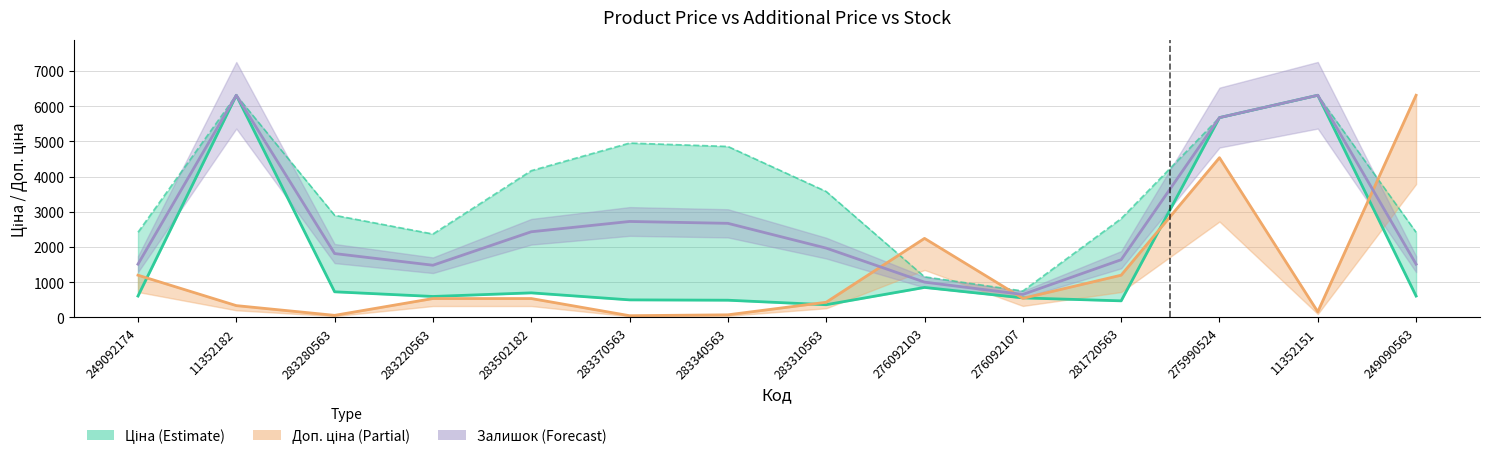

Is this an area chart (filled region under the line)?

No